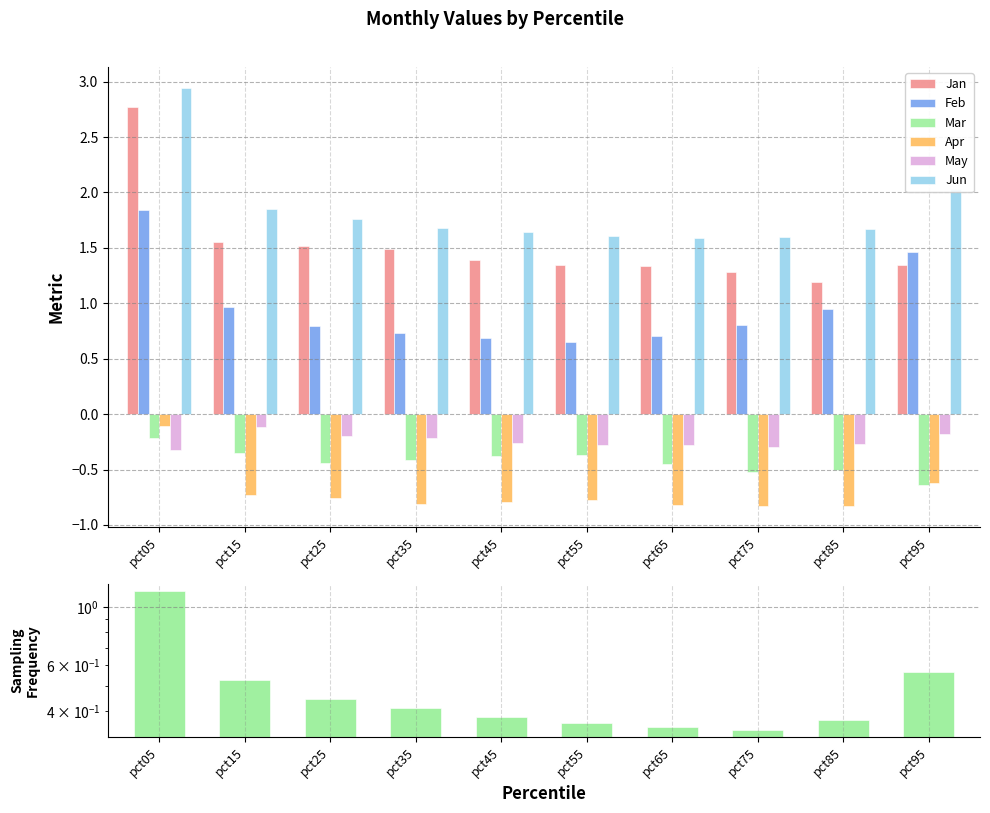

At pct45, list the series in order from smallest to largest.

Apr, Mar, May, Feb, Jan, Jun